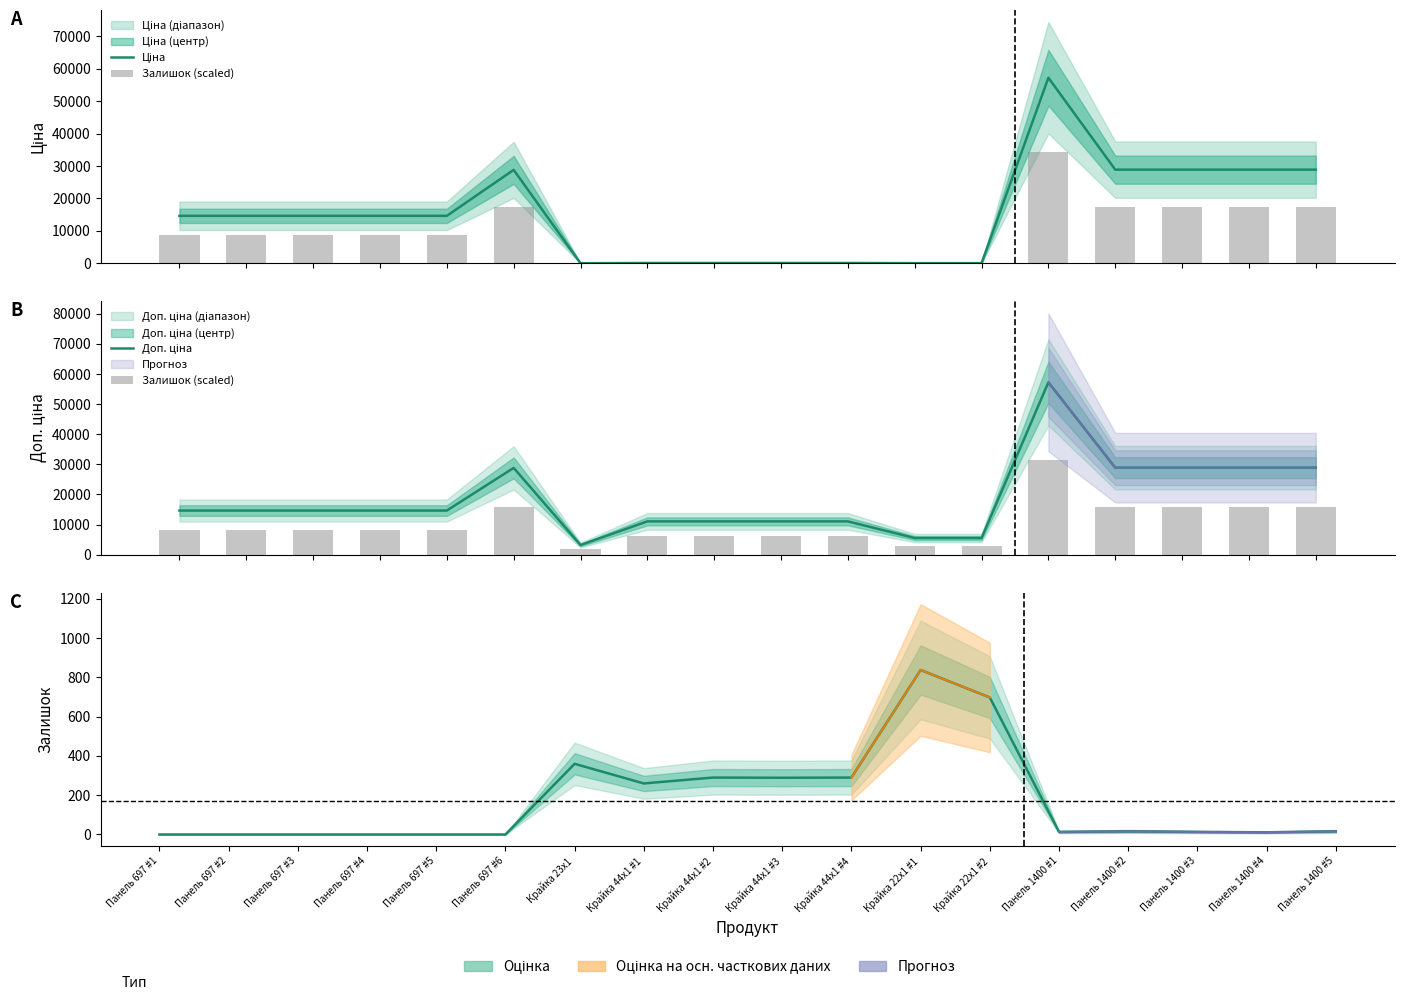

What is the difference between the maximum and second lowest values in the Залишок series?

838.0